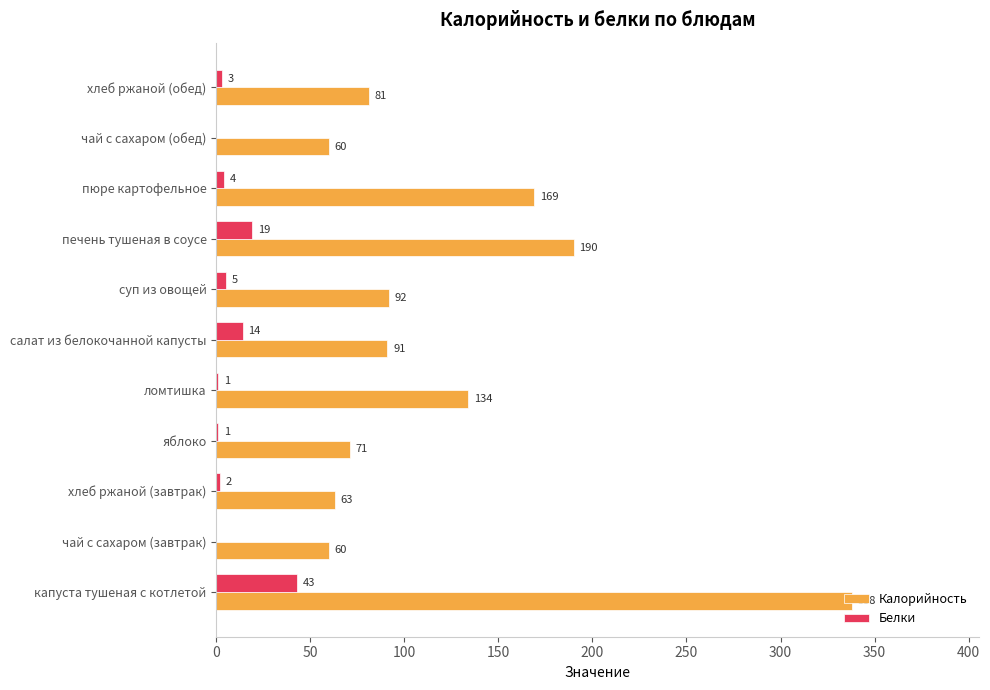

Is it true that Белки equals 19 at печень тушеная в соусе?

True